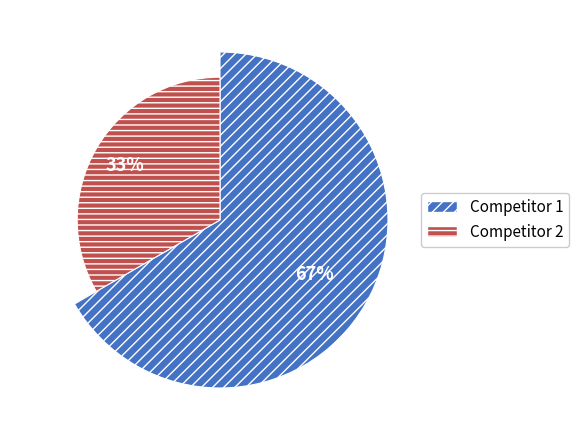

Combined, do 3 and 1 account for over 50%?

No